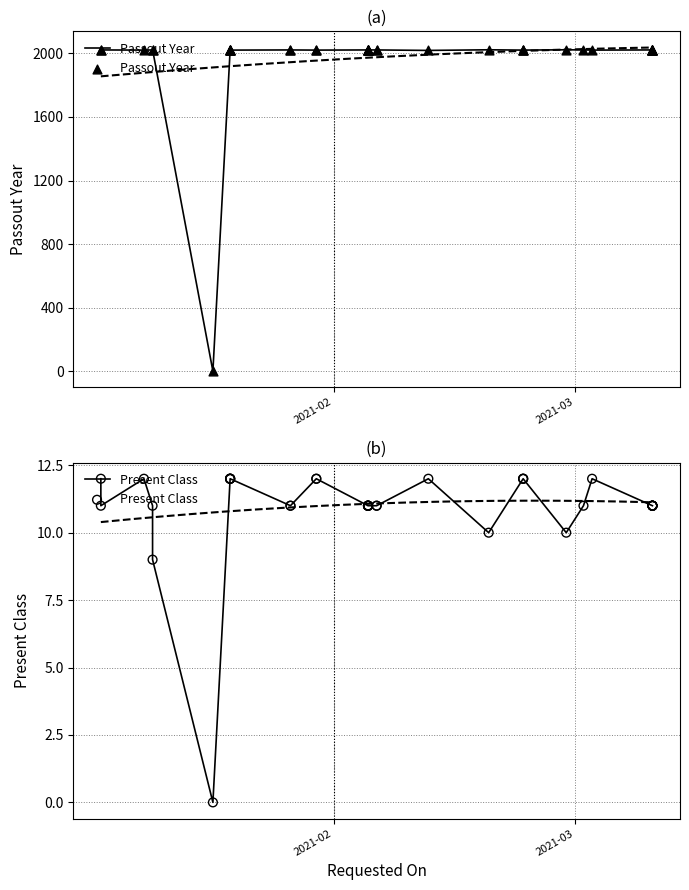

Which series has the widest spread of Y values?

Passout Year